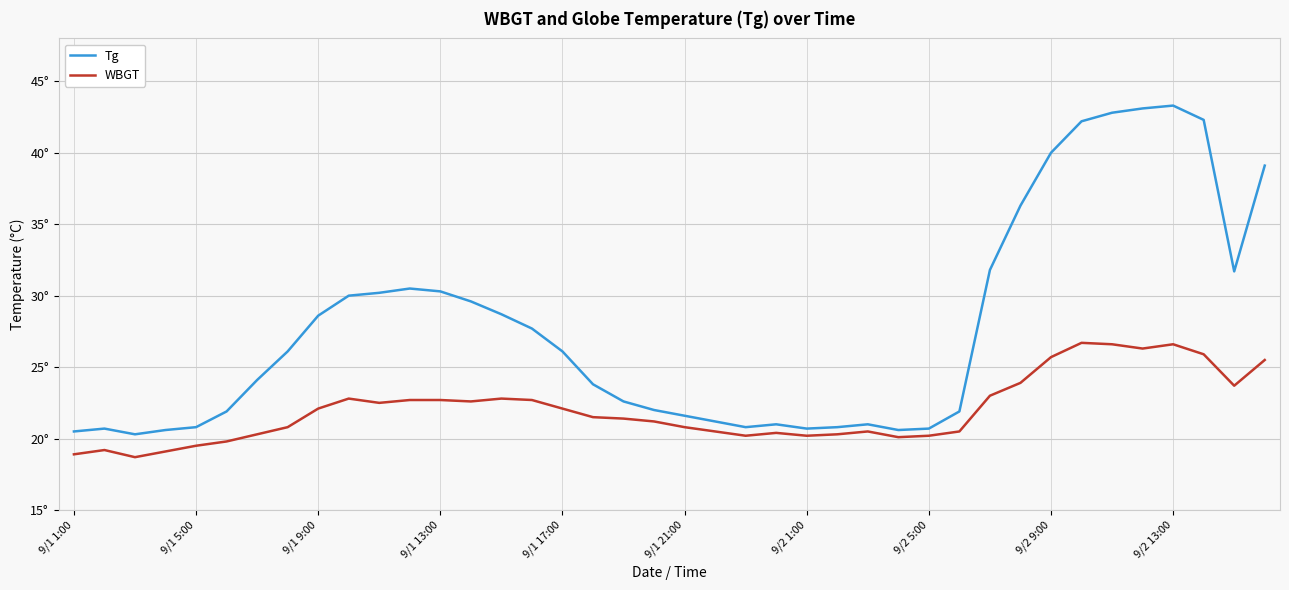

Is this an area chart (filled region under the line)?

No